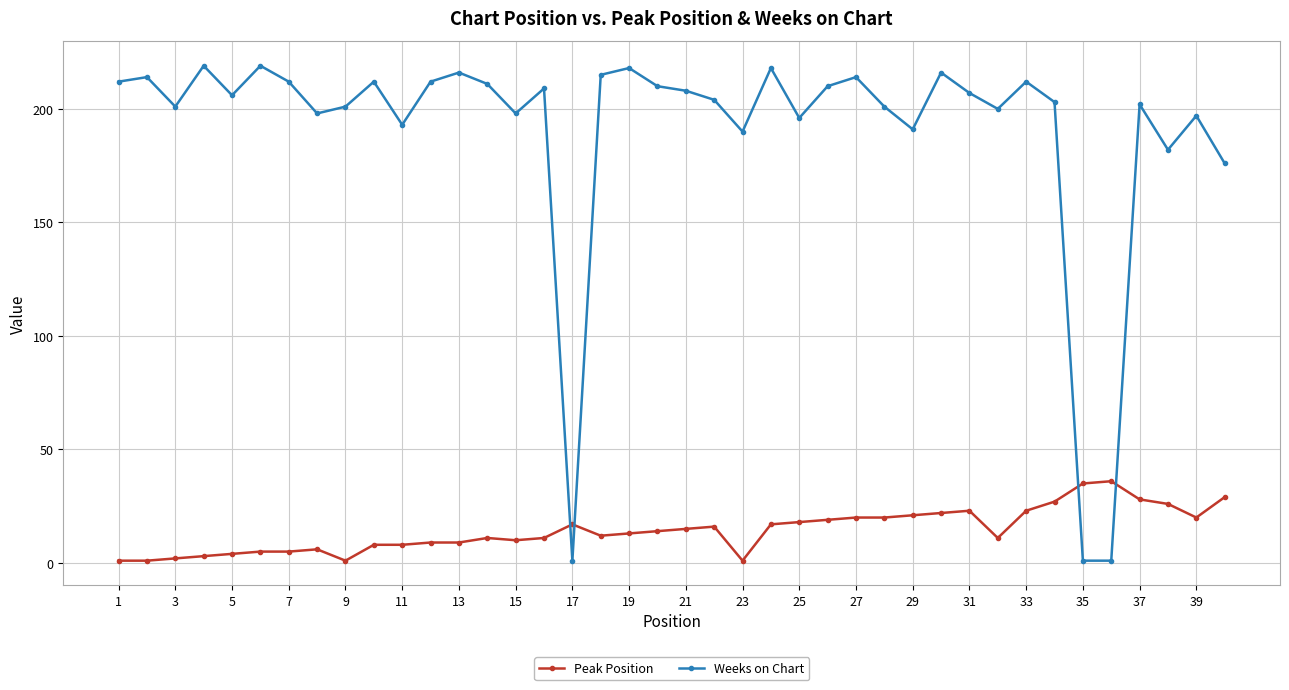

What is the greatest value displayed?

219